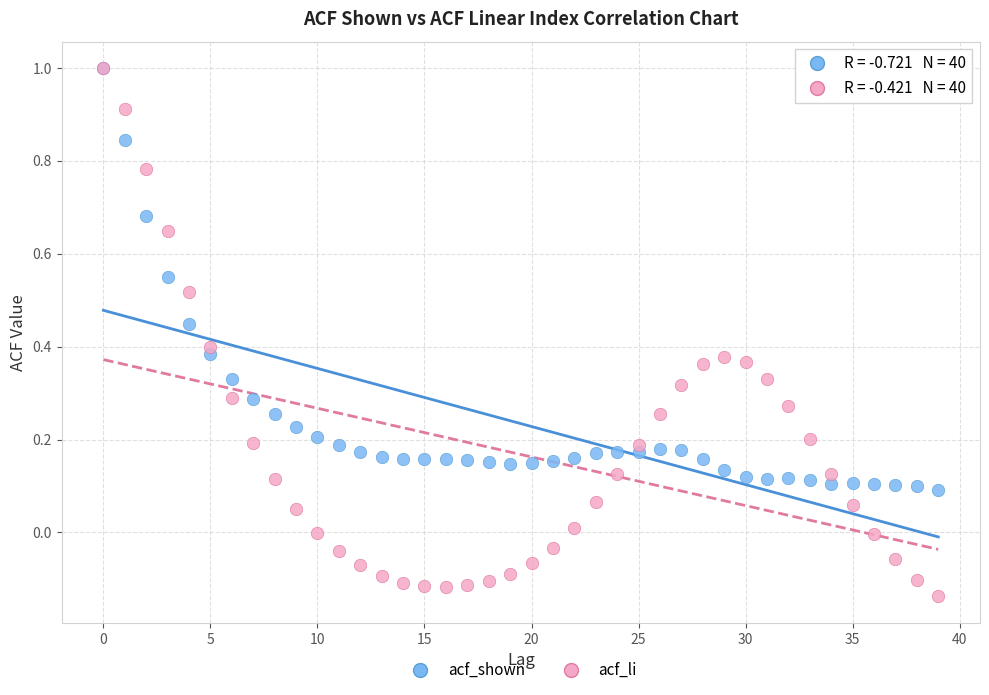

What are all the series names shown in the legend?

acf_shown, acf_li